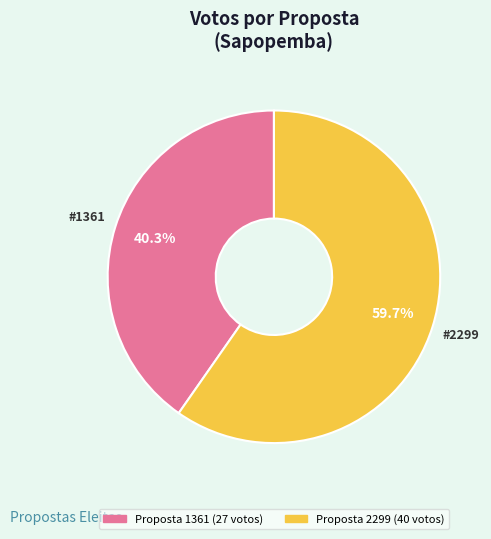

Does any single category account for the majority?

Yes